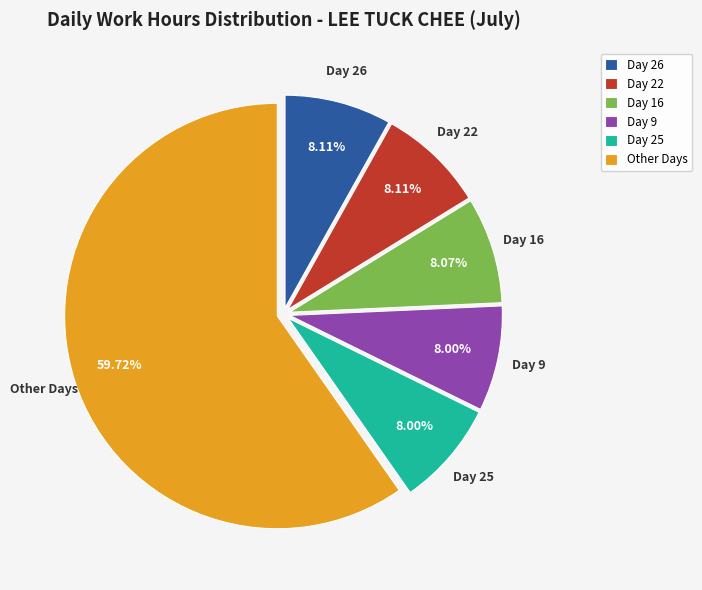

To the nearest percent, what is the average slice percentage?

17%